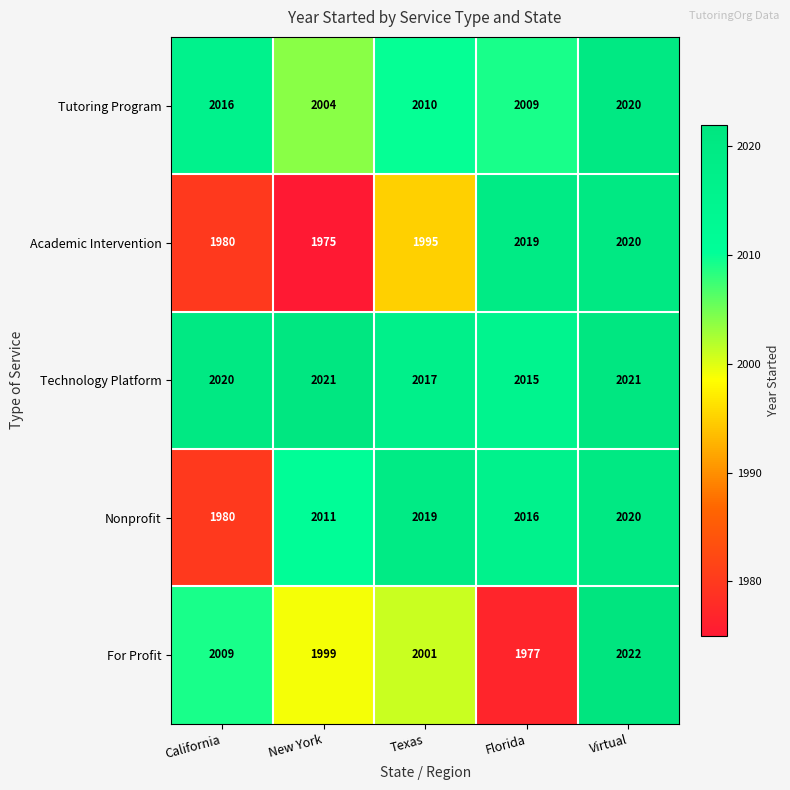

Which series changed the most between New York and Virtual?

Academic Intervention